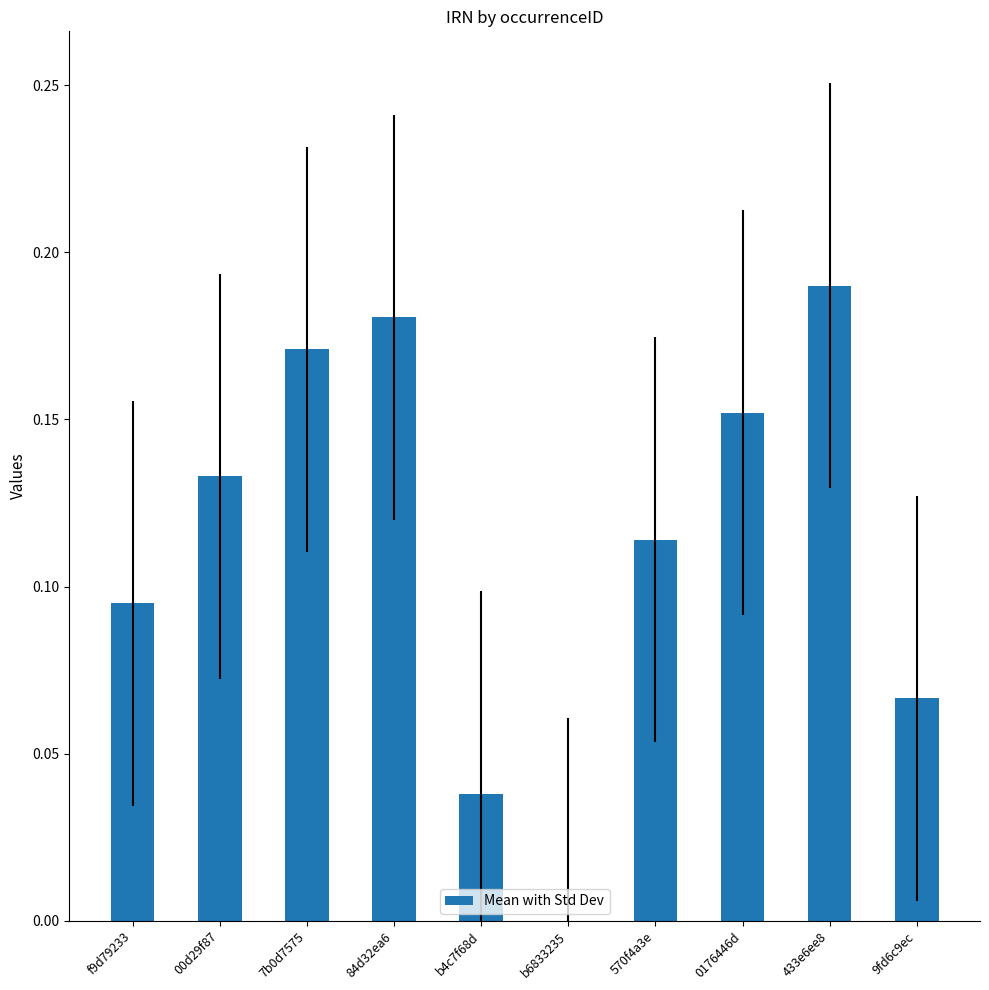

What is the sum of all values?

1.1